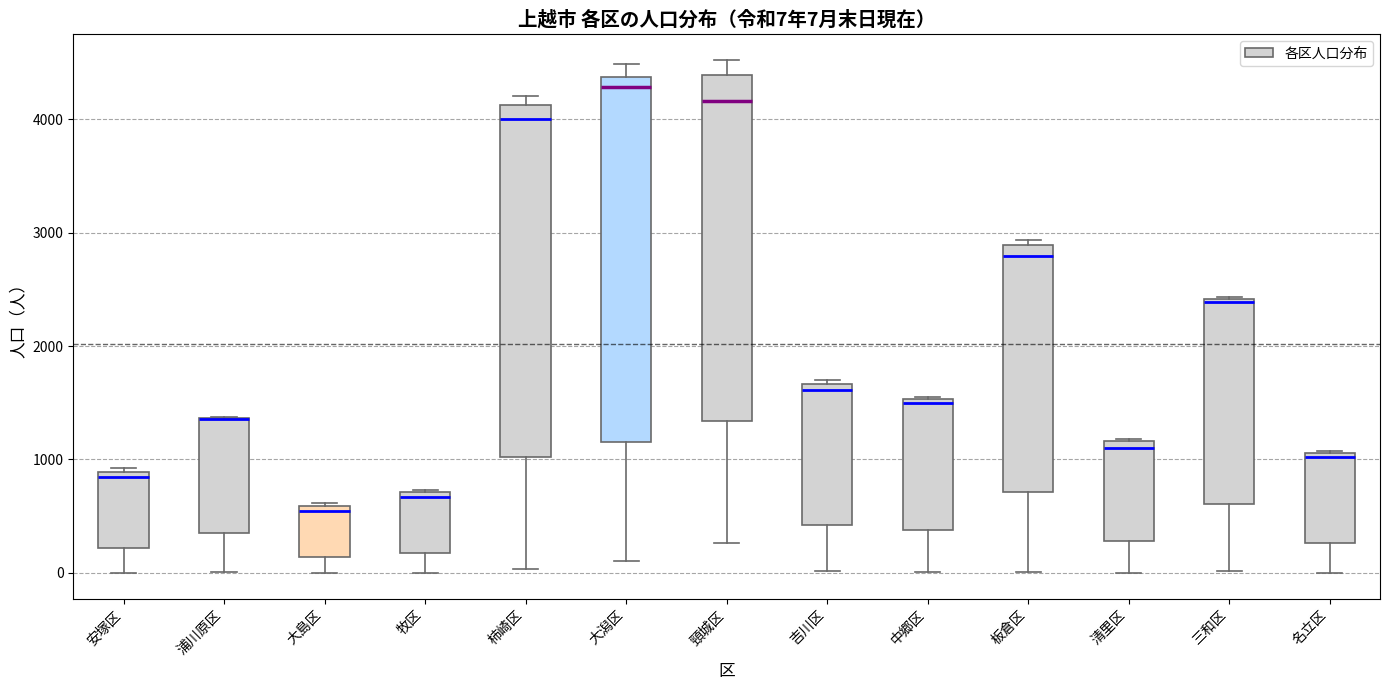

Which box is the tallest, from its lower edge to its upper edge?

大潟区